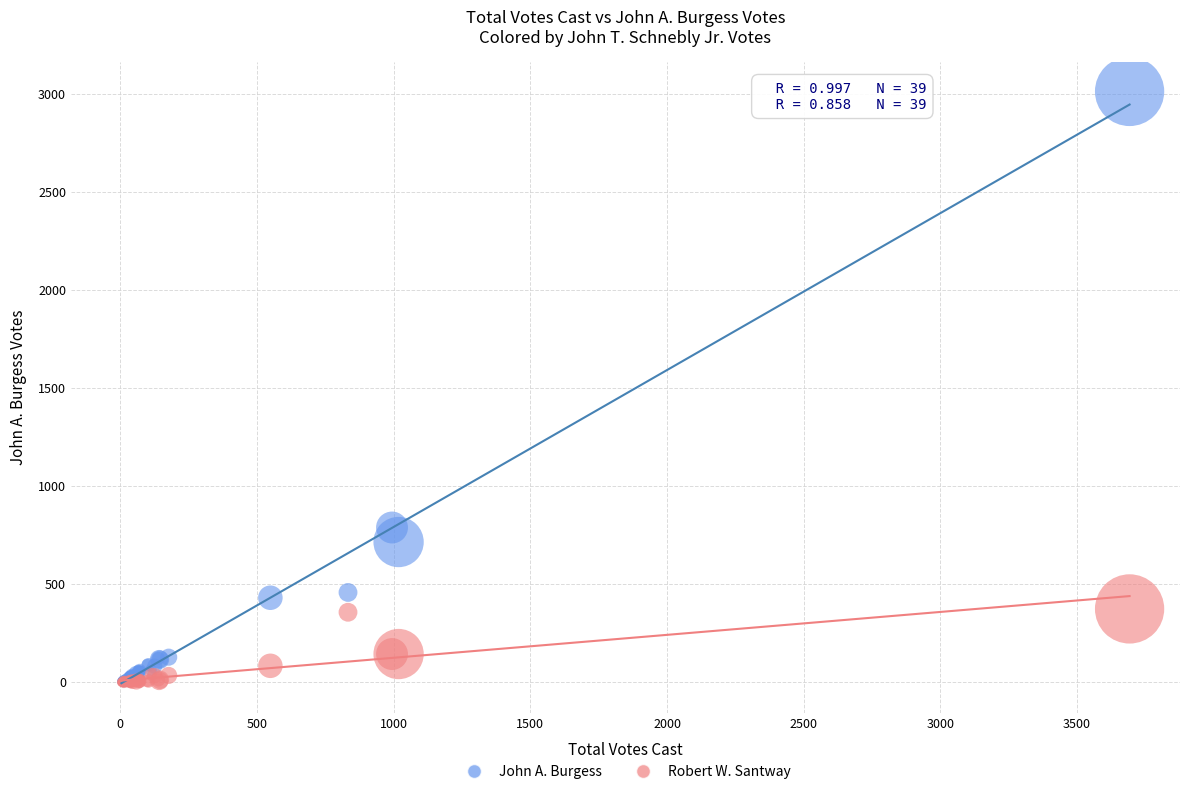

In the John A. Burgess series, what Y value is closest to 1508?

789